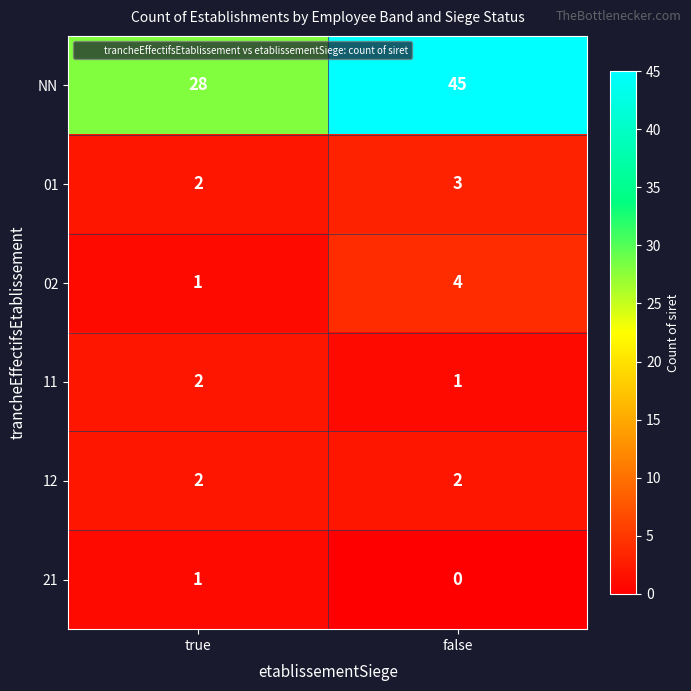

At how many categories does at least one series exceed 14?

2